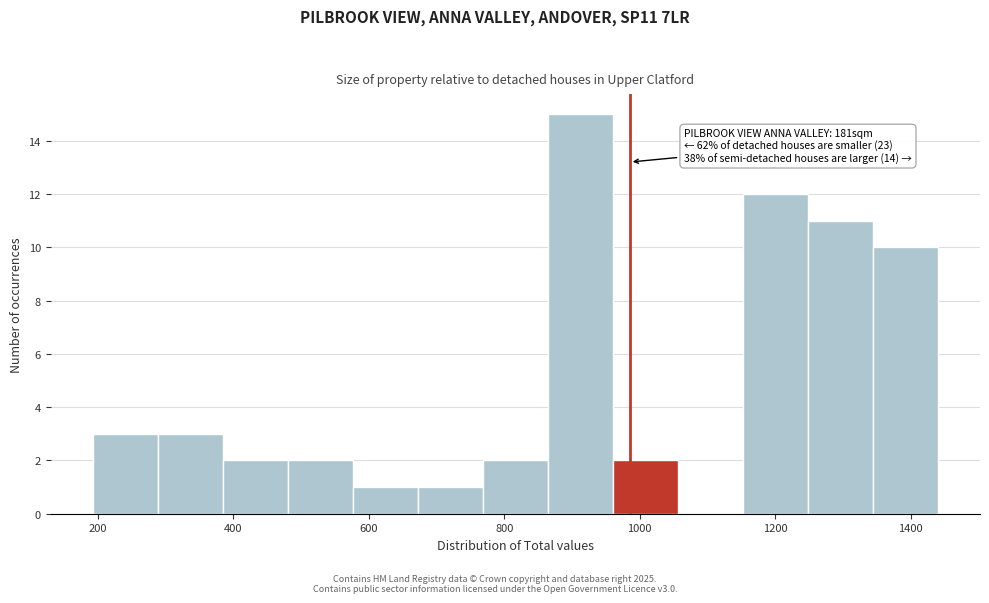

Over which range of the x-axis is the bar tallest?

860 to 960